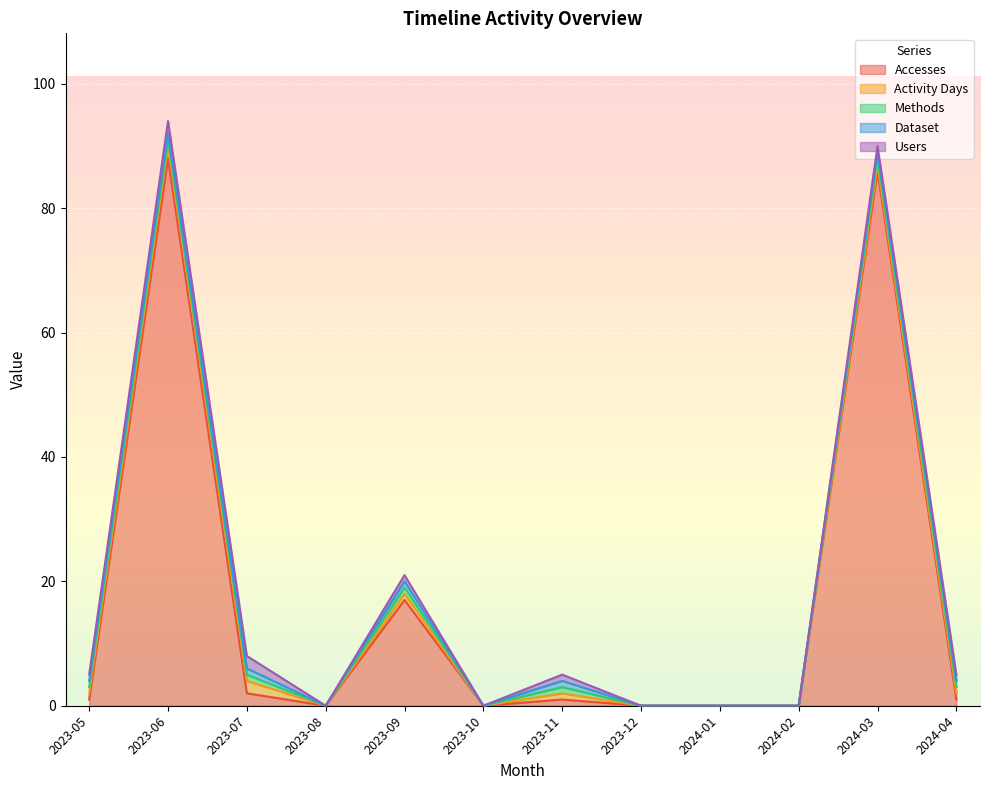

The value of Methods at 2023-08 is 0. True or false?

False